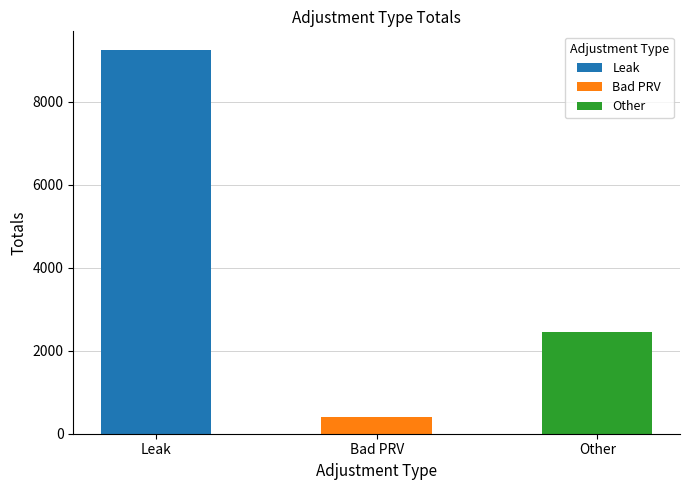

Reading right to left, what are all the values shown in this chart?

2460.7	398.8	9228.6